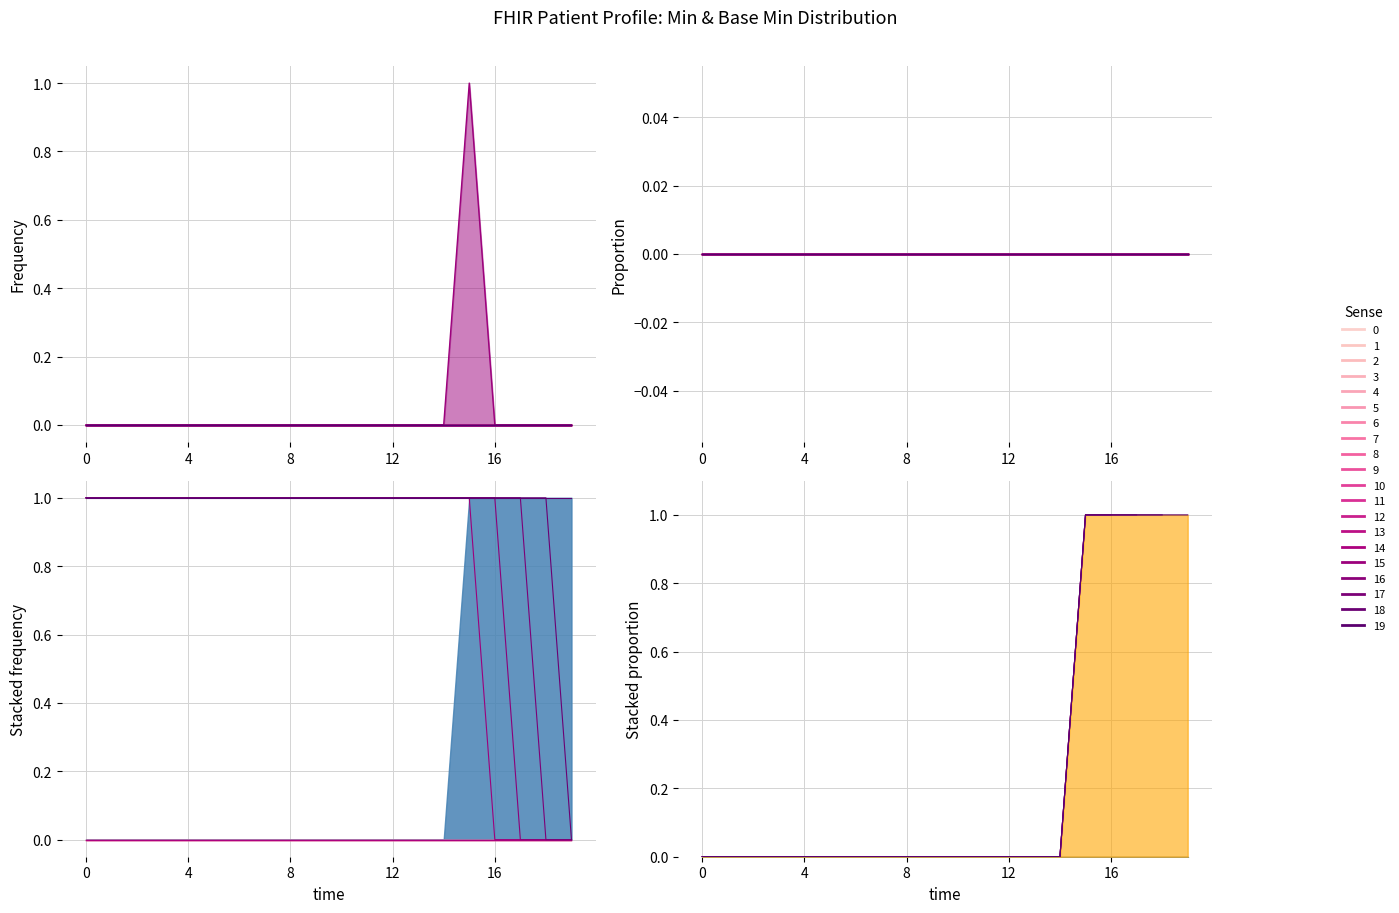

What is the maximum value shown in the chart?

1